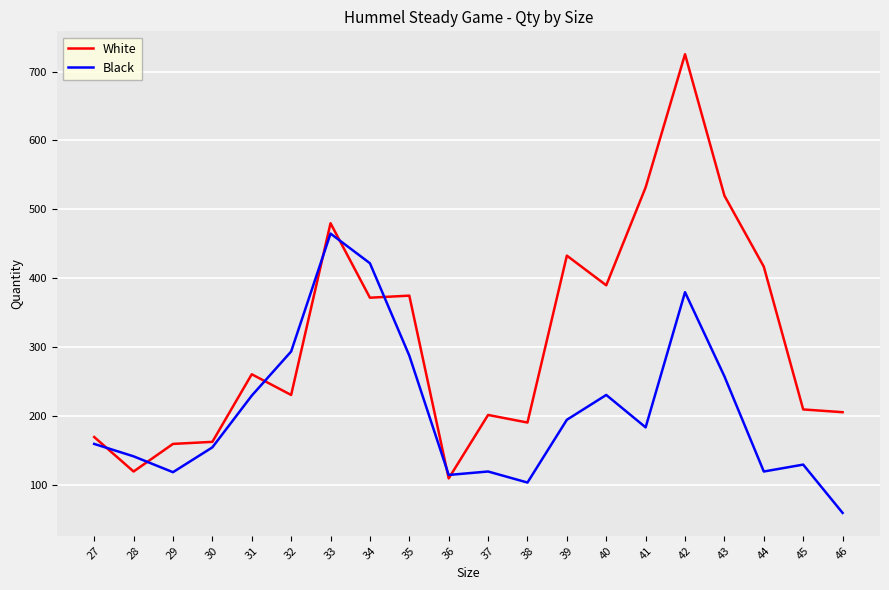

What is the lowest value of the Black series?

60